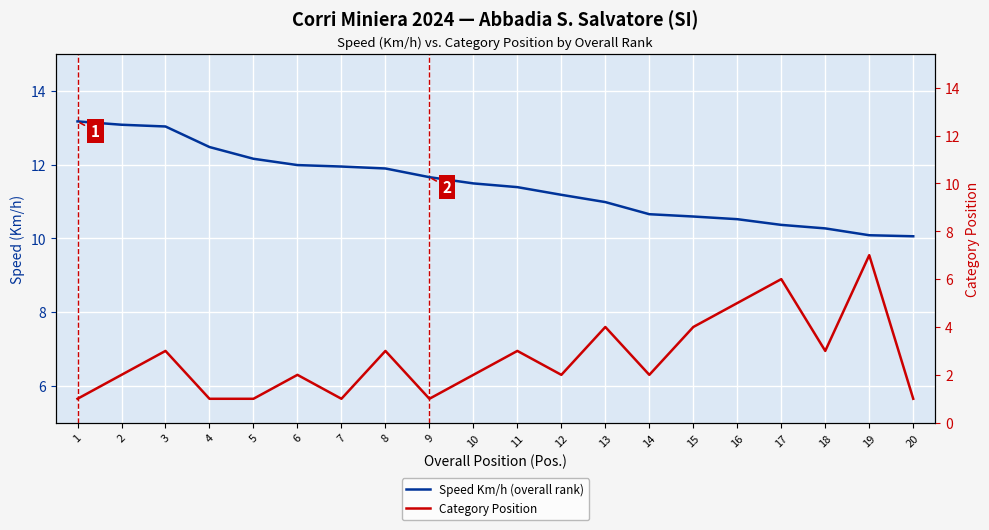

True or false: Speed Km/h (overall rank) has a value of 10.1 at 19.

True